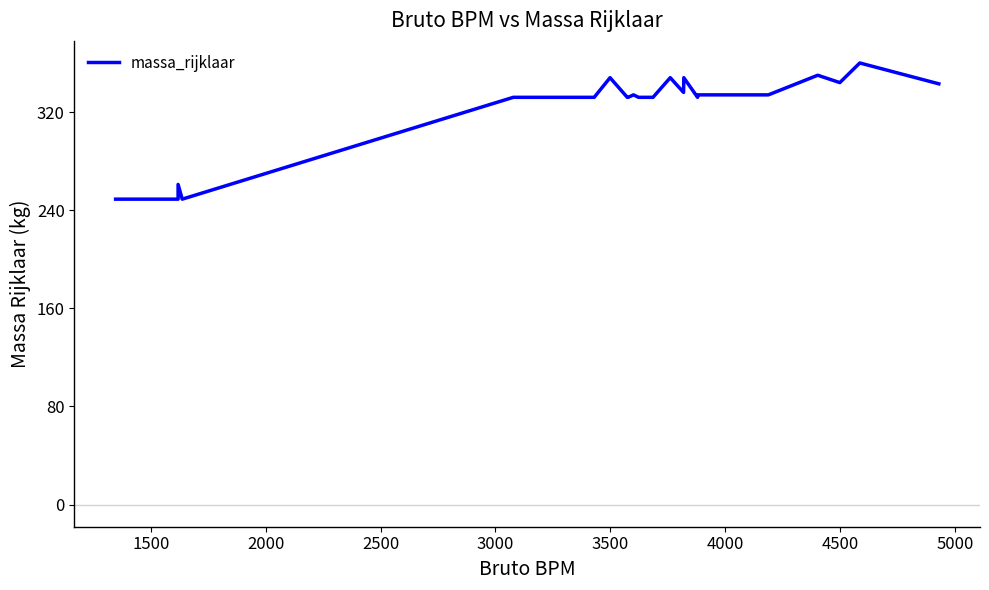

How many points are higher than both their immediate neighbors (excluding endpoints)?

6